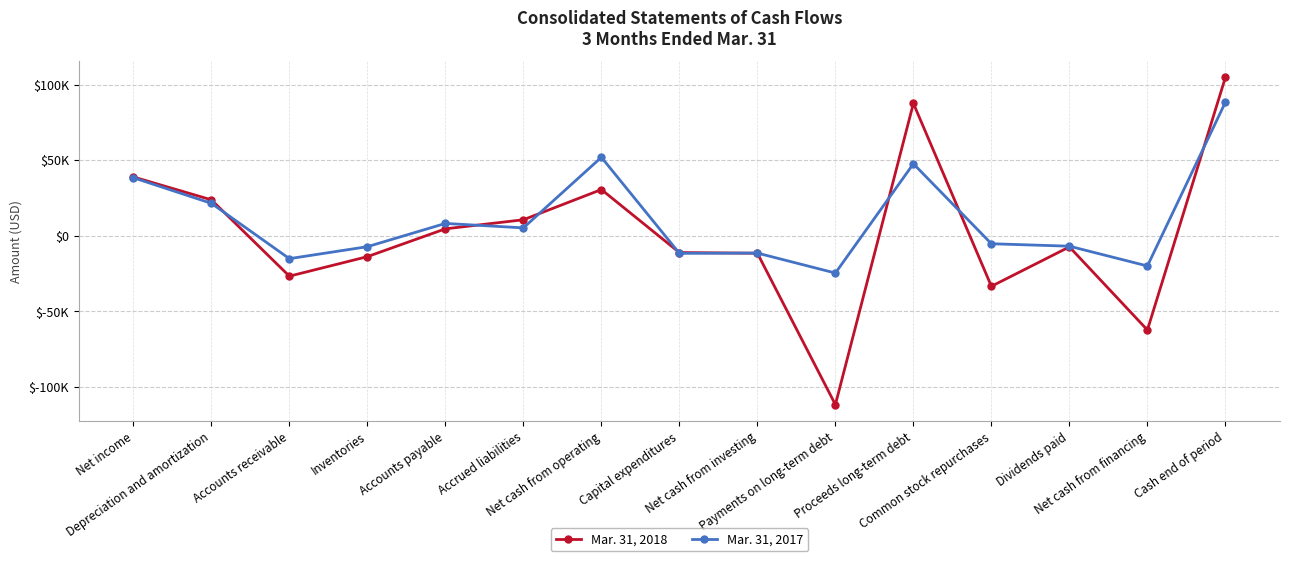

Does the chart have visible grid lines?

Yes